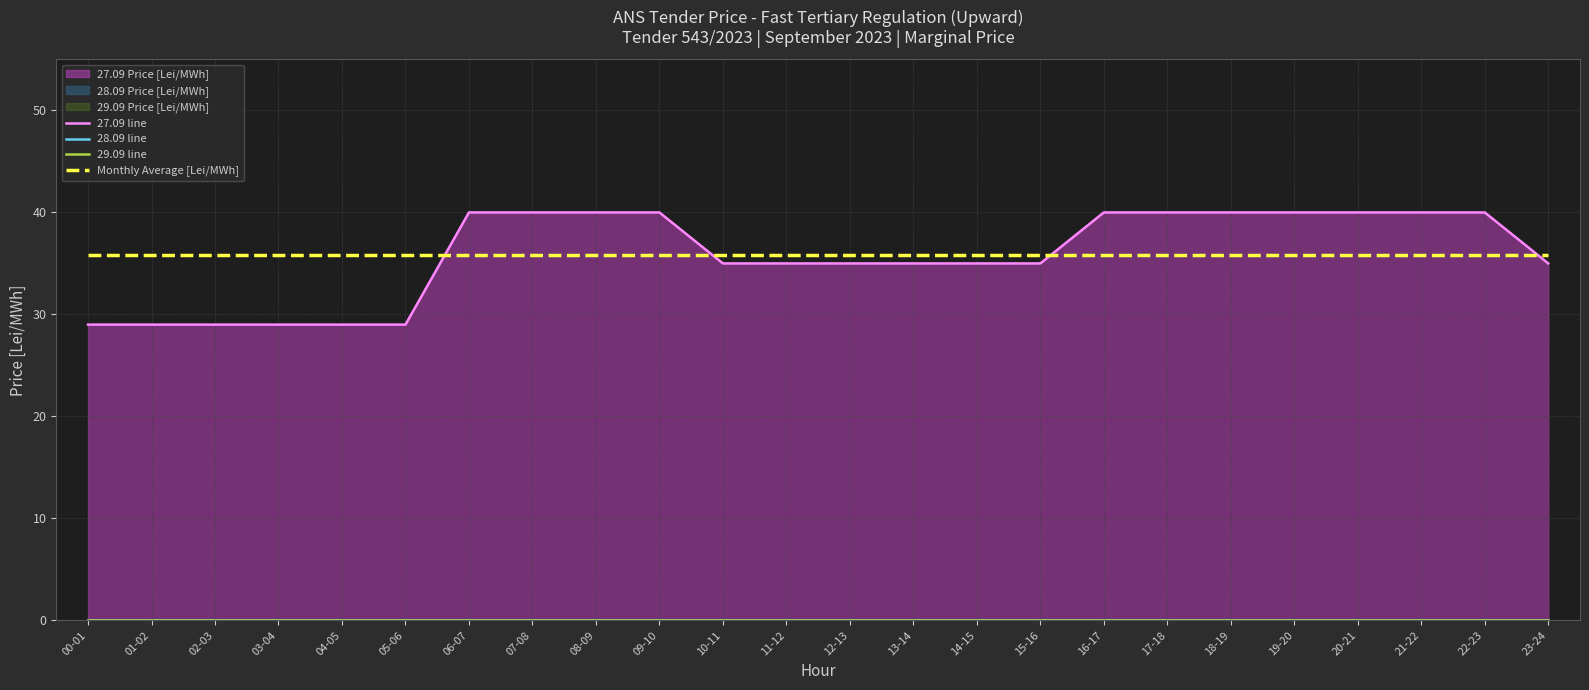

At which label is 28.09 line closest to 0?

00-01